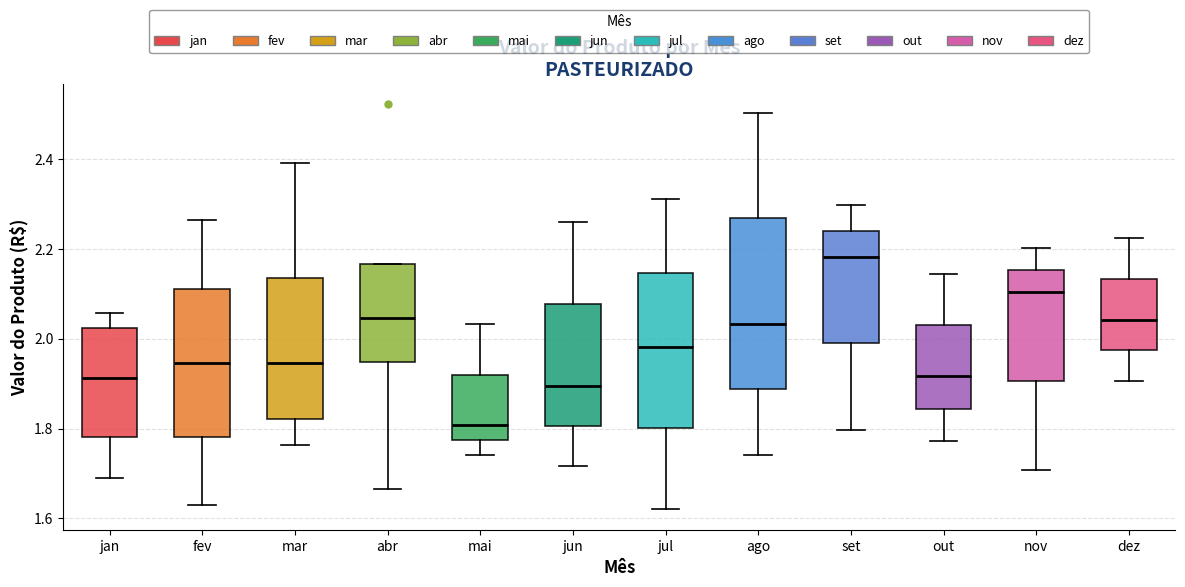

Reading left to right, transcribe this box plot: for each box, give where its median line is, the range the box spans, and where its two whiskers end, as read against the y-axis. The values are not printed on the chart, so give them approximately, as read against the axis.

jan: median 1.92, box 1.78 to 2.02, whiskers 1.68 to 2.06
fev: median 1.94, box 1.78 to 2.12, whiskers 1.62 to 2.26
mar: median 1.94, box 1.82 to 2.14, whiskers 1.76 to 2.40
abr: median 2.04, box 1.94 to 2.16, whiskers 1.66 to 2.16
mai: median 1.80, box 1.78 to 1.92, whiskers 1.74 to 2.04
jun: median 1.90, box 1.80 to 2.08, whiskers 1.72 to 2.26
jul: median 1.98, box 1.80 to 2.14, whiskers 1.62 to 2.32
ago: median 2.04, box 1.88 to 2.26, whiskers 1.74 to 2.50
set: median 2.18, box 1.98 to 2.24, whiskers 1.80 to 2.30
out: median 1.92, box 1.84 to 2.04, whiskers 1.78 to 2.14
nov: median 2.10, box 1.90 to 2.16, whiskers 1.70 to 2.20
dez: median 2.04, box 1.98 to 2.14, whiskers 1.90 to 2.22